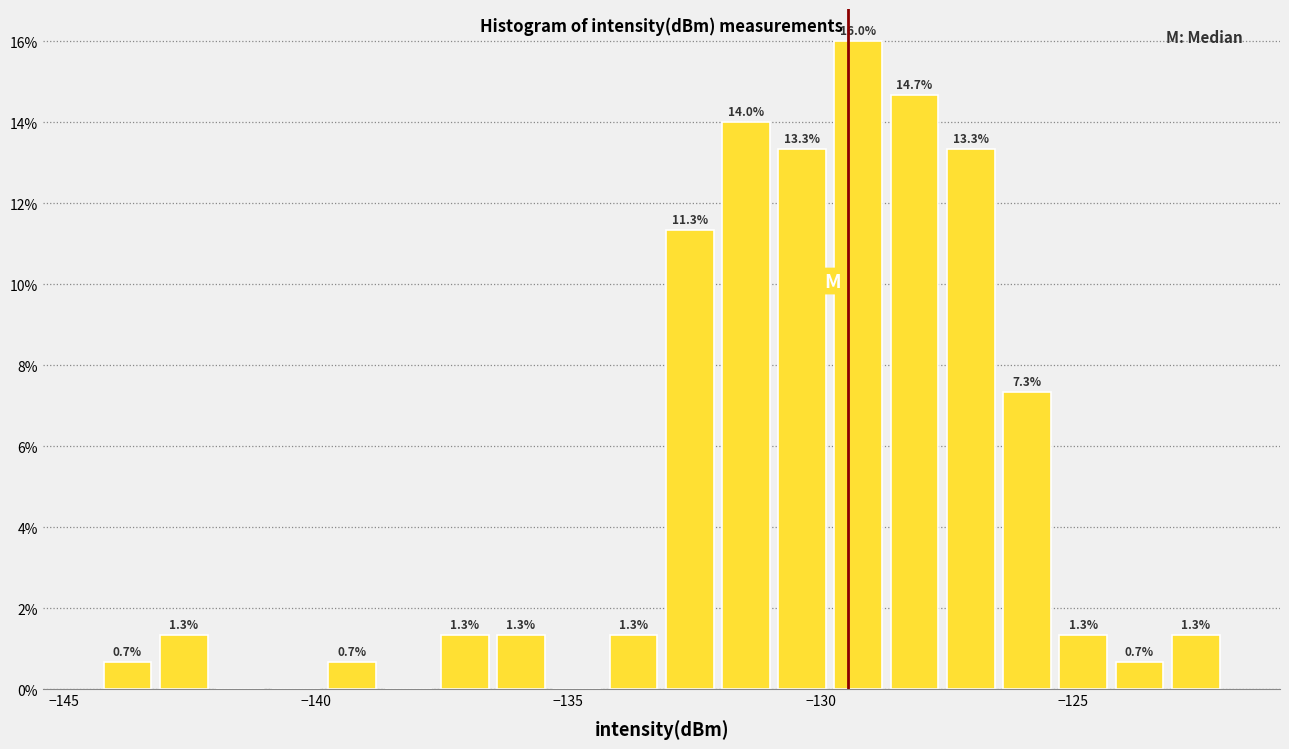

Around what value on the x-axis is the tallest bar? Give the approximate position of its centre, as read against the axis.

-129.5